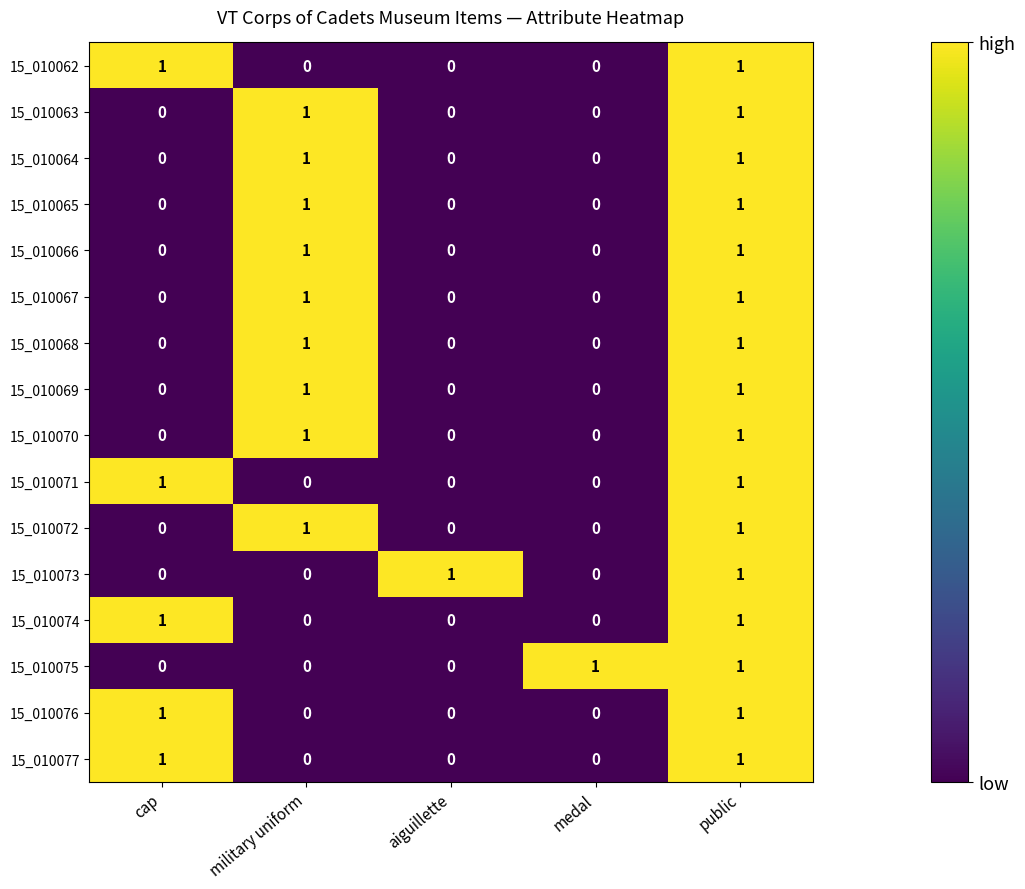

The value of 15_010076 at aiguillette is 0. True or false?

True